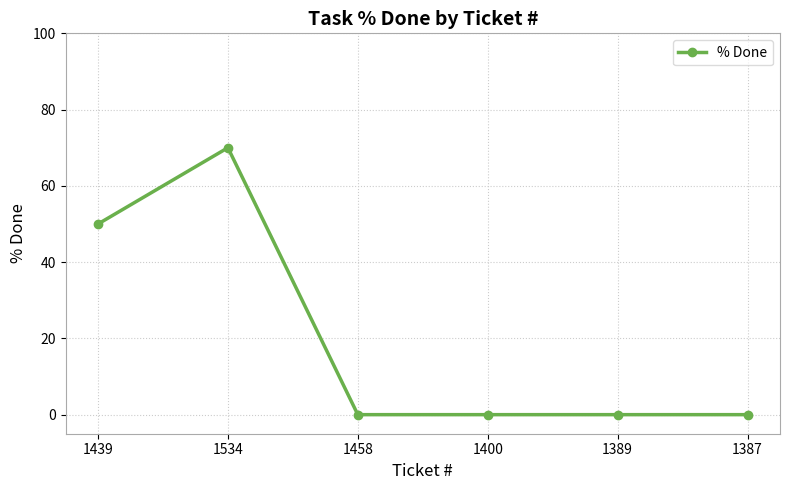

Which category has the highest value across all series?

1534